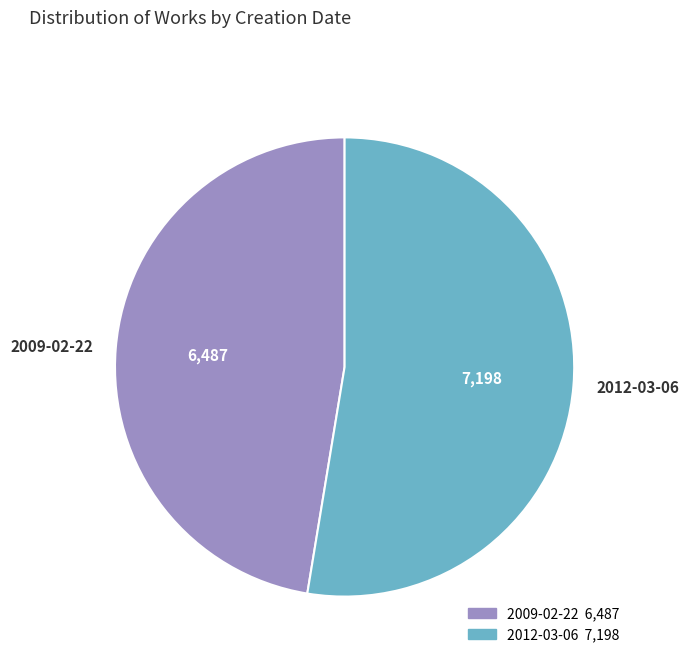

How many segments does this pie chart have?

2